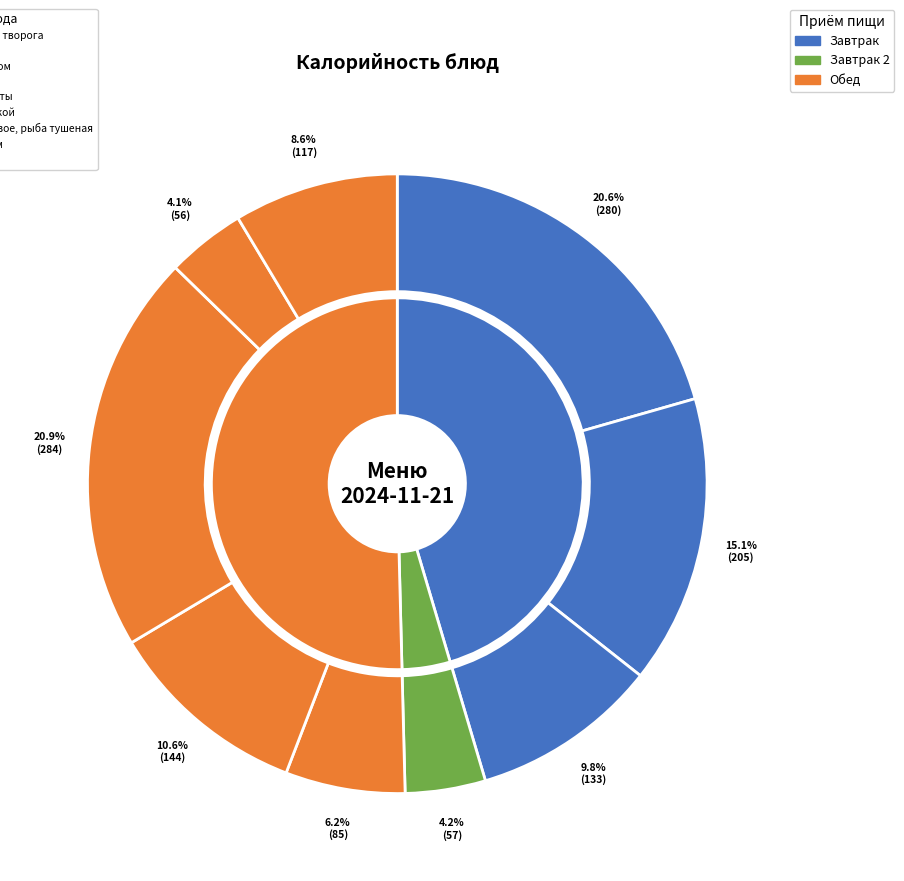

True or false: пюре гороховое, рыба тушеная accounts for 21% of the total.

True